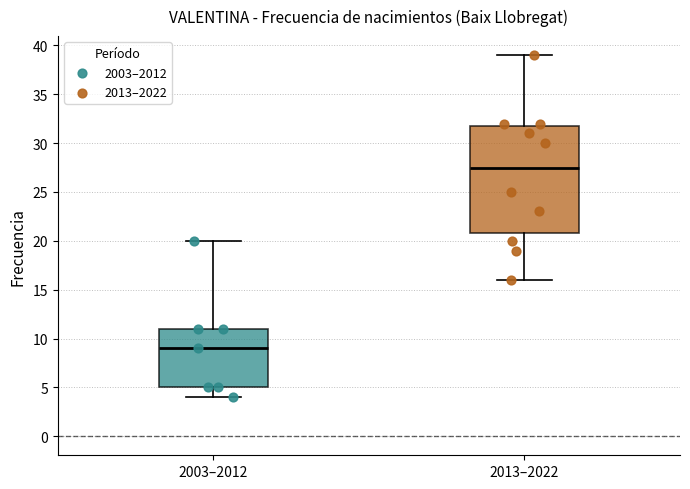

Reading left to right, transcribe this box plot: for each box, give where its median line is, the range the box spans, and where its two whiskers end, as read against the y-axis. The values are not printed on the chart, so give them approximately, as read against the axis.

2003–2012: median 9.0, box 5.0 to 11.0, whiskers 4.0 to 20.0
2013–2022: median 27.5, box 21.0 to 32.0, whiskers 16.0 to 39.0